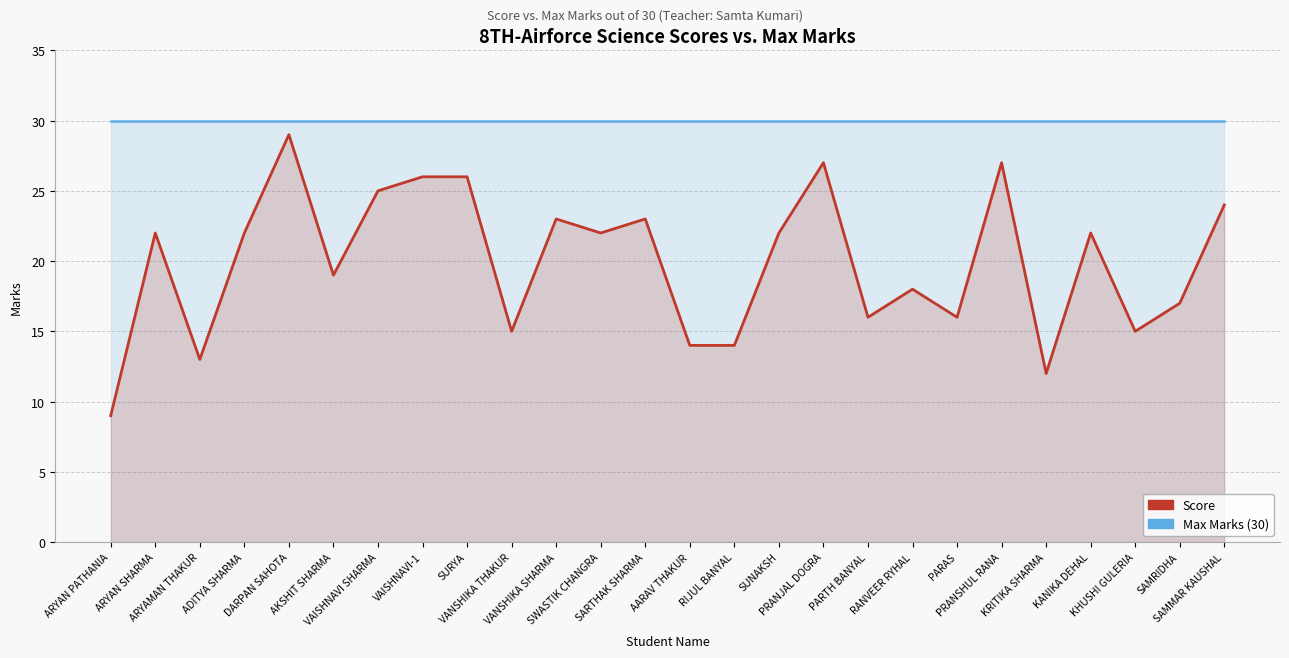

Which series has the largest total across all categories?

Max Marks (30)